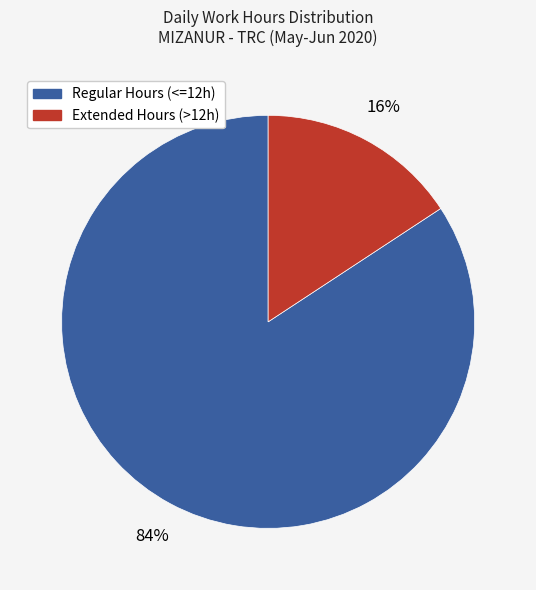

To the nearest percent, what is the difference between the largest and smallest slice percentages?

68%